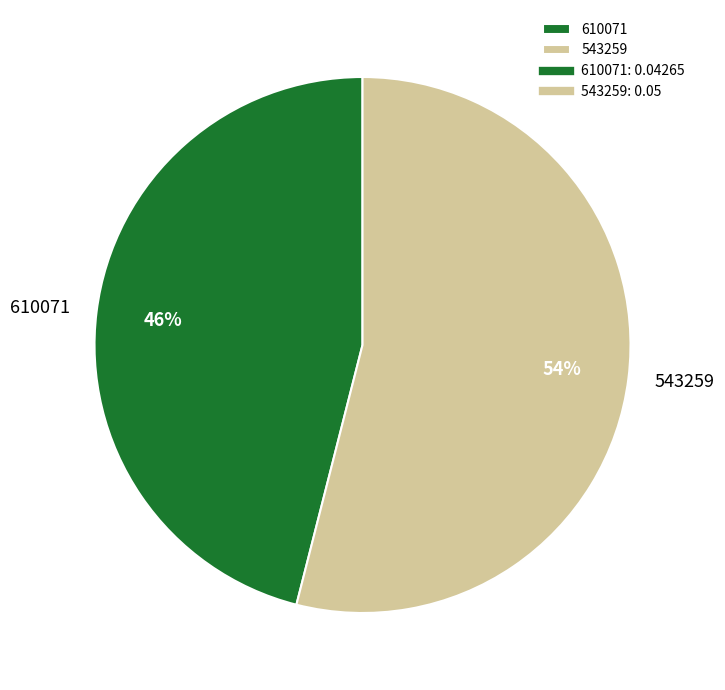

Is there any slice that represents more than half of the pie?

Yes